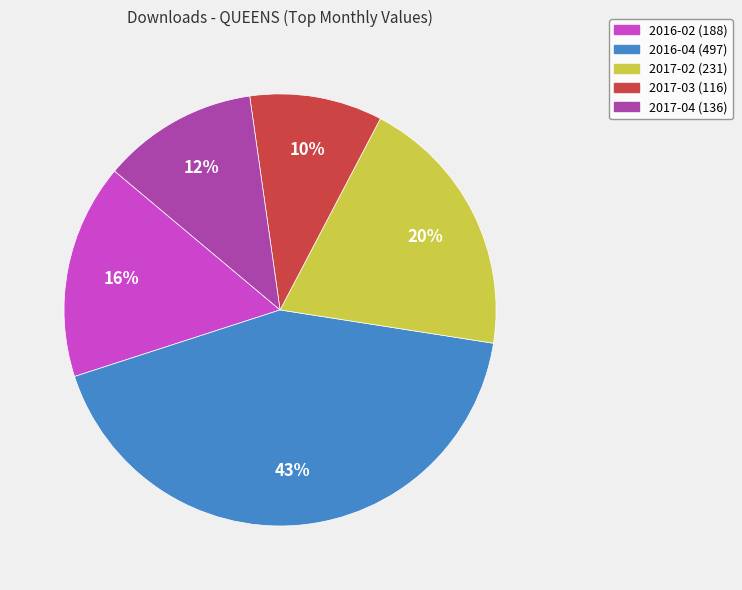

What percentage is the 2017-04 slice, to the nearest percent?

12%